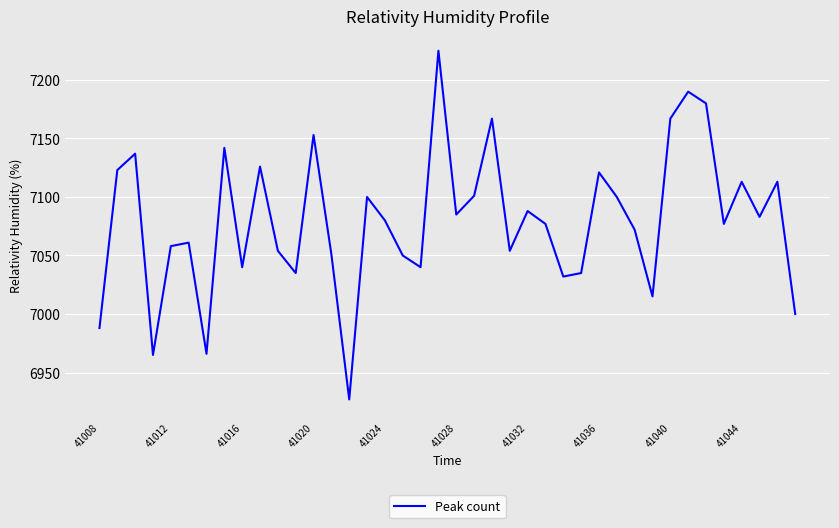

What is the minimum value shown in the chart?

6927